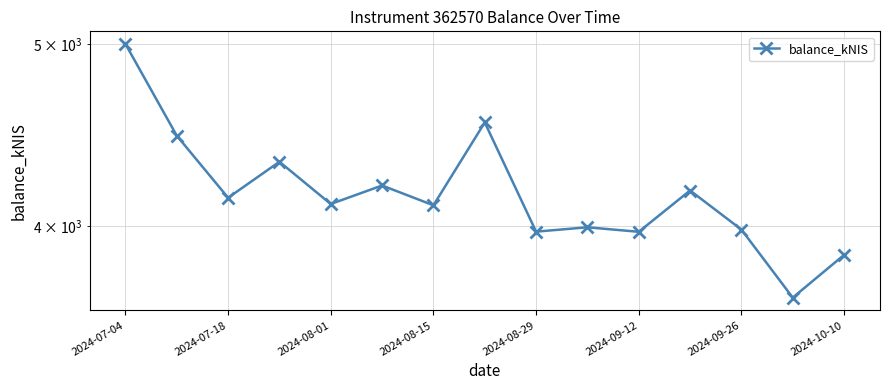

True or false: the data has more than 2 interior local peaks.

True